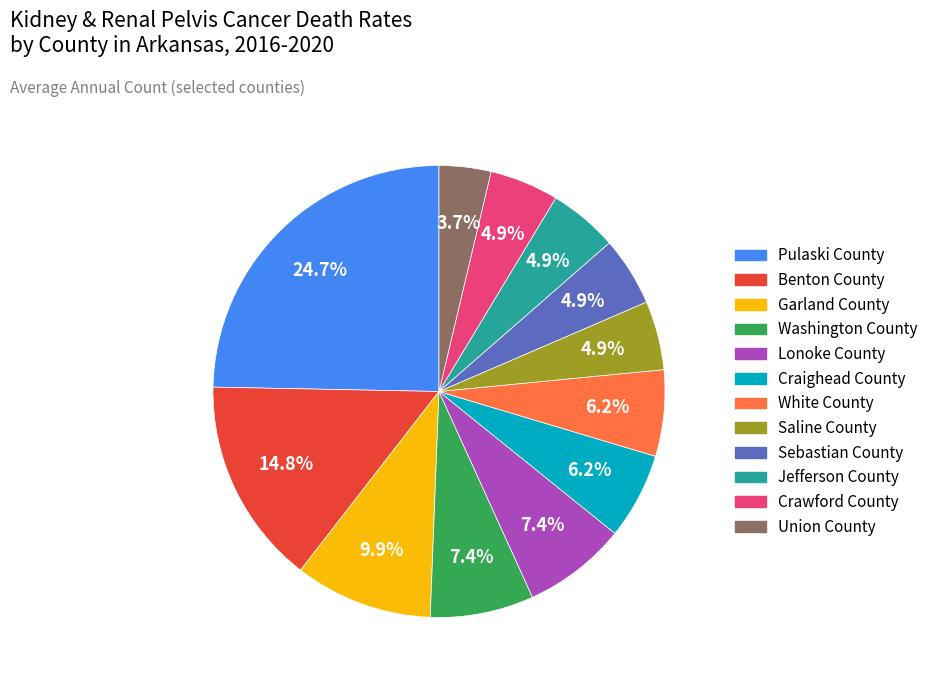

What is the largest slice in the pie chart?

Pulaski County